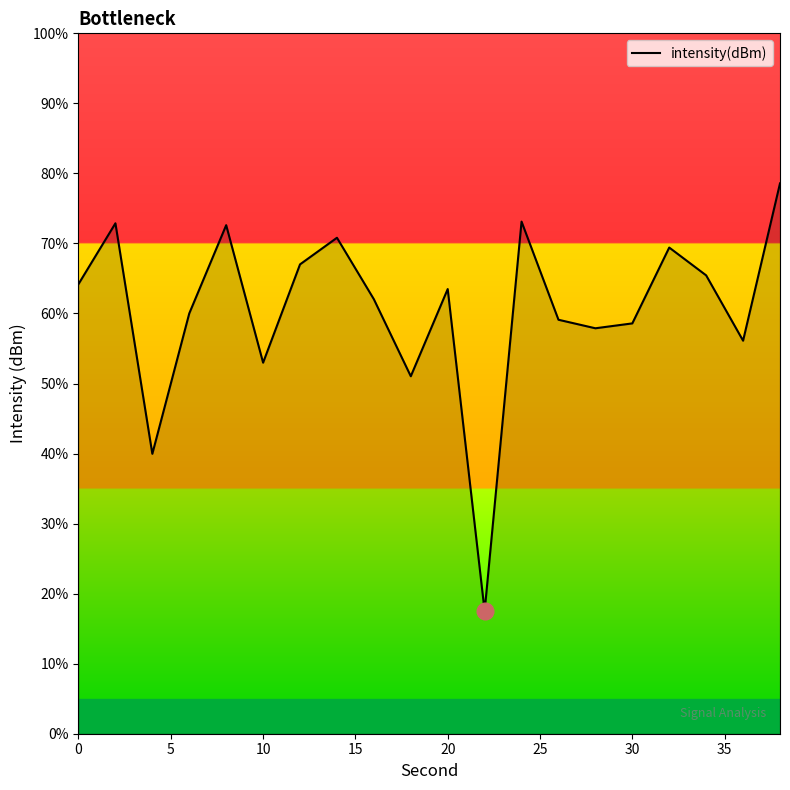

What is the difference between the maximum and minimum values?

61.1